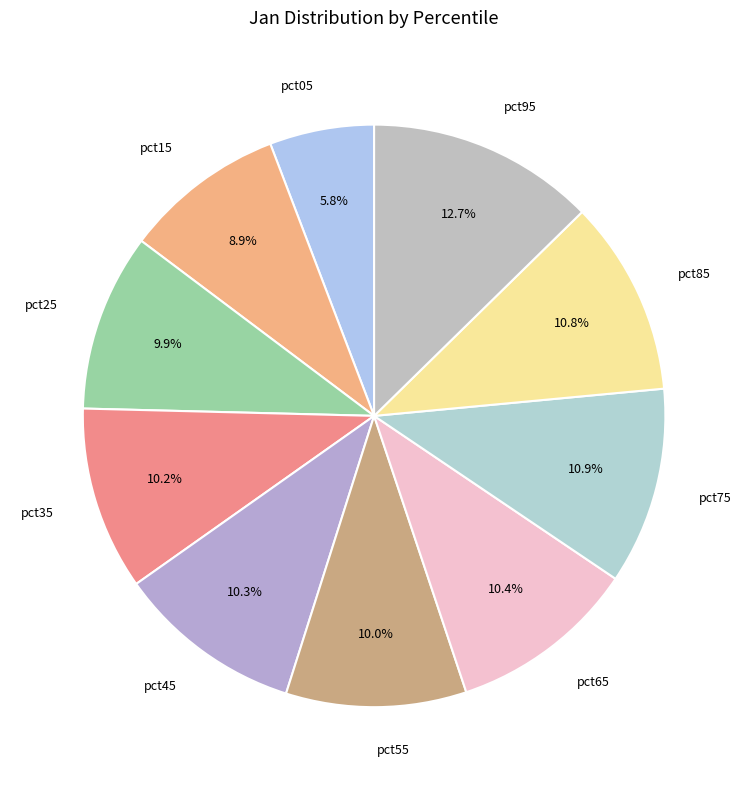

Which slice is the largest?

pct95